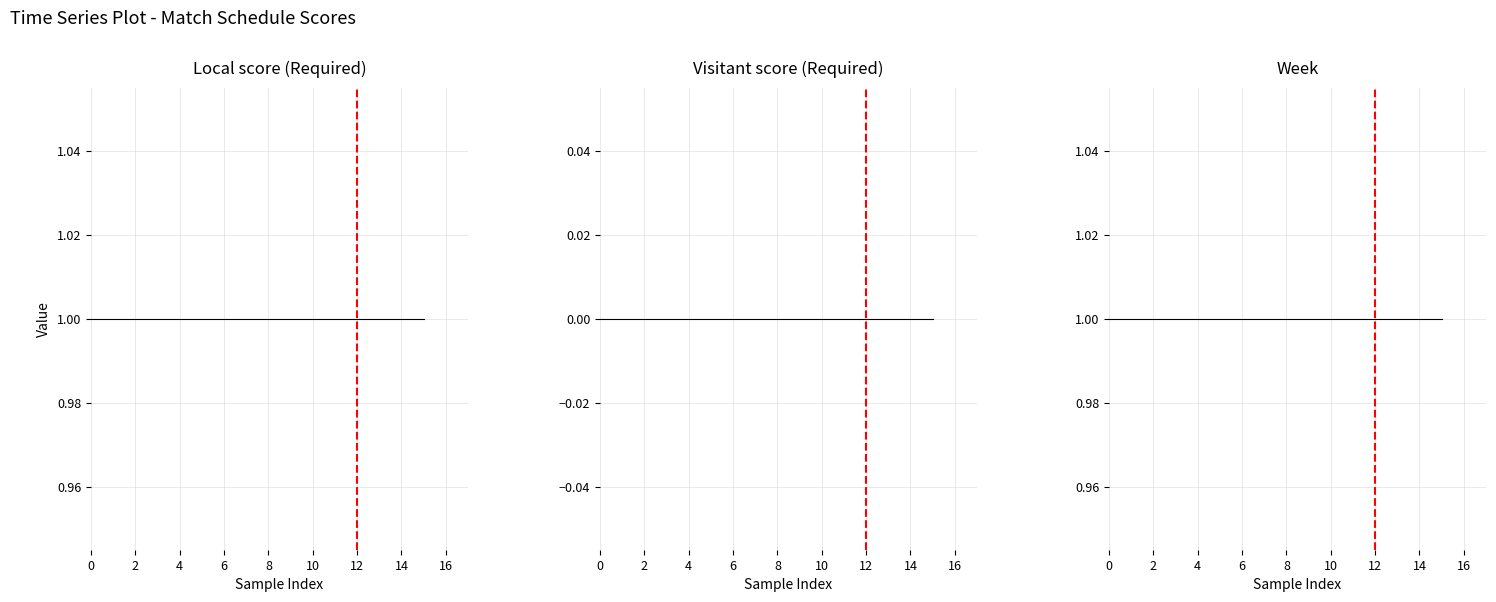

What is the lowest value of the Week series?

1